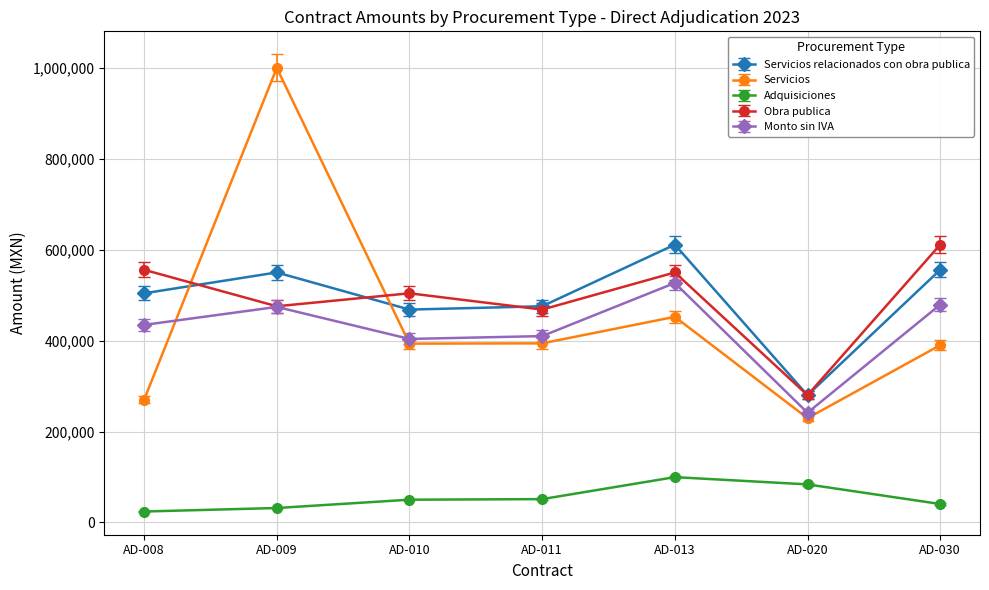

What is the difference between the highest and lowest values at AD-008?

531720.0